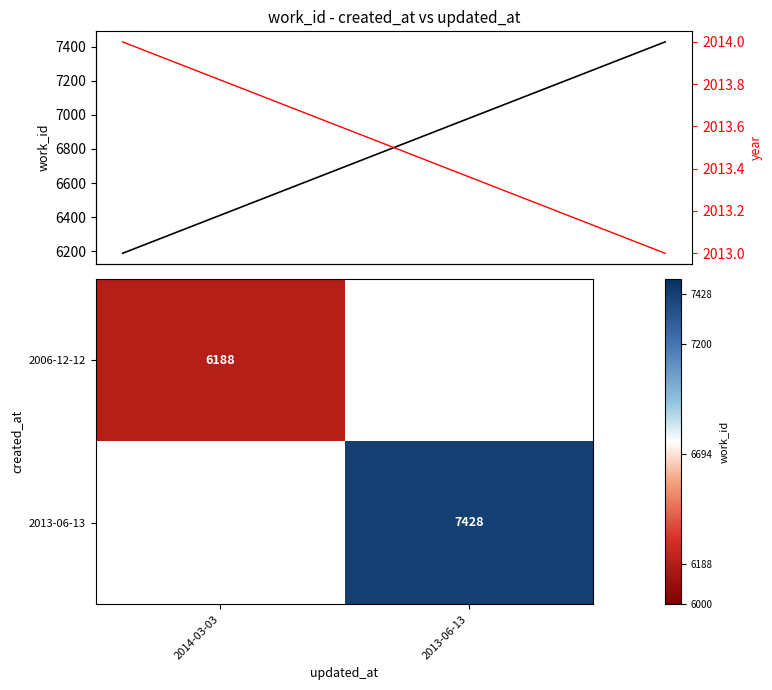

The 2006-12-12 series shows 6188 at 2014-03-03. True or false?

True